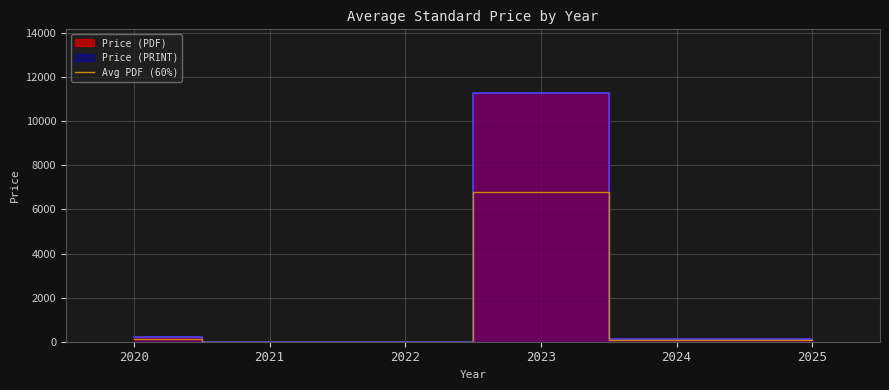

Approximately how many times larger is the value at 2025 compared to 2020?

0.6